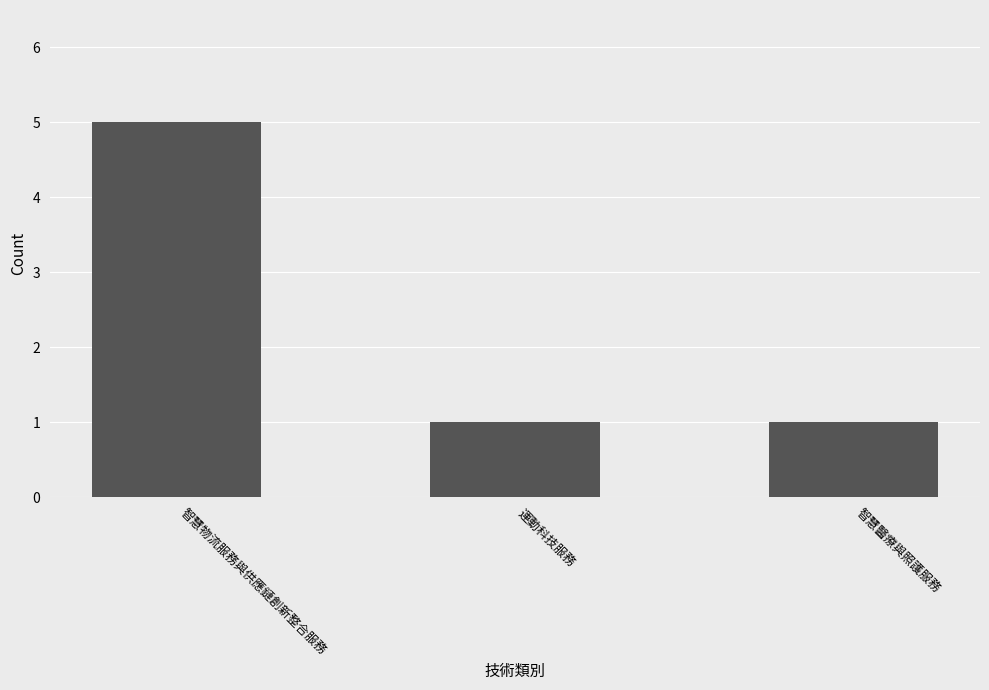

What is the sum of the values at 智慧醫療與照護服務 and 智慧物流服務與供應鏈創新整合服務?

6